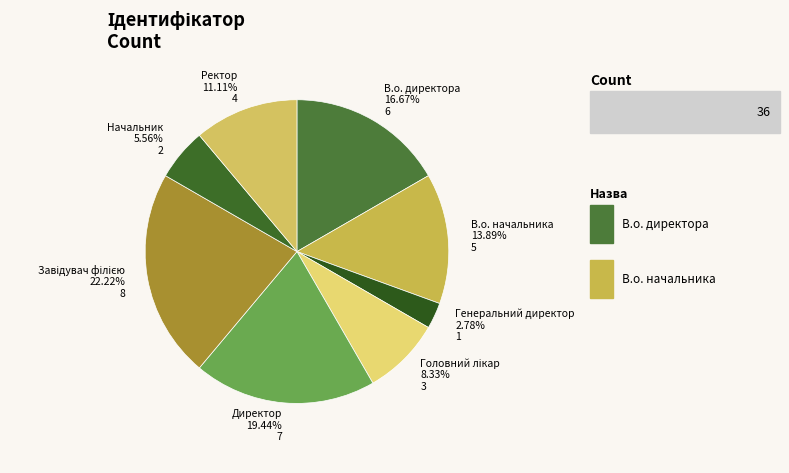

True or false: Начальник accounts for 1% of the total.

False